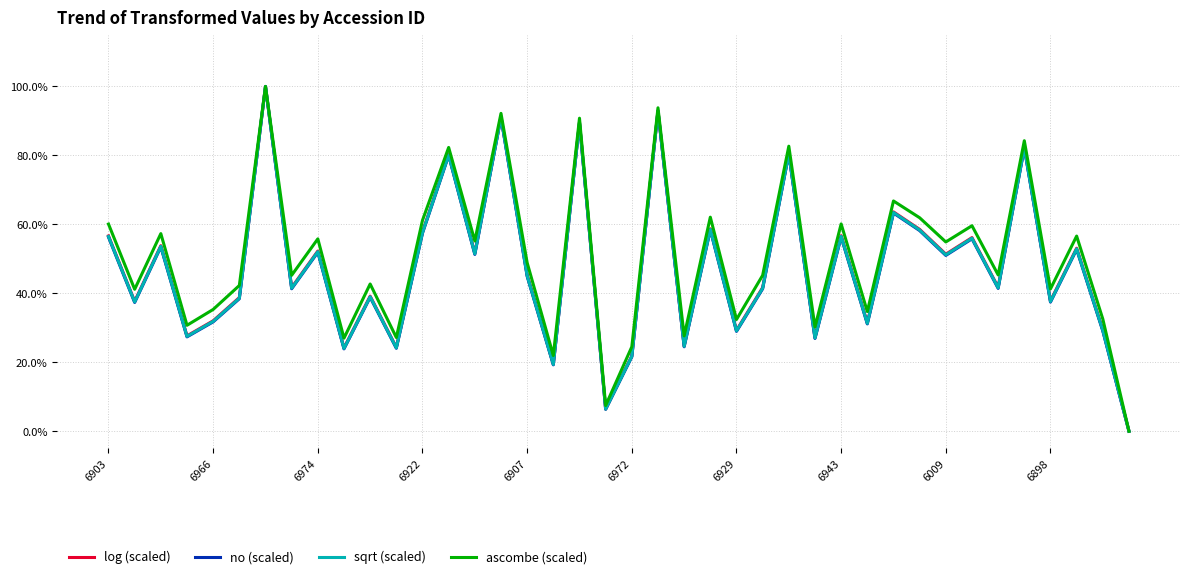

True or false: log (scaled) and ascombe (scaled) cross at least once.

False